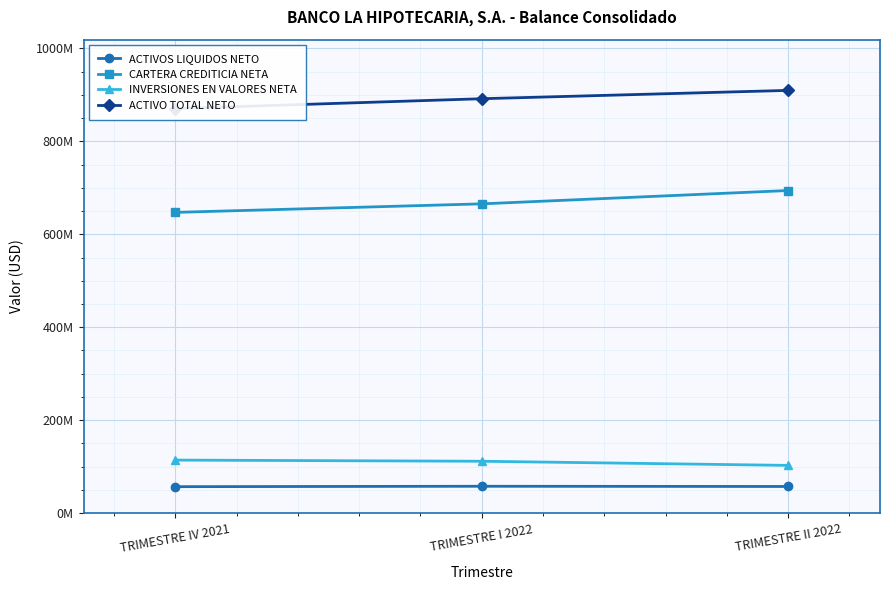

At which label is ACTIVOS LIQUIDOS NETO closest to 57305712?

TRIMESTRE II 2022